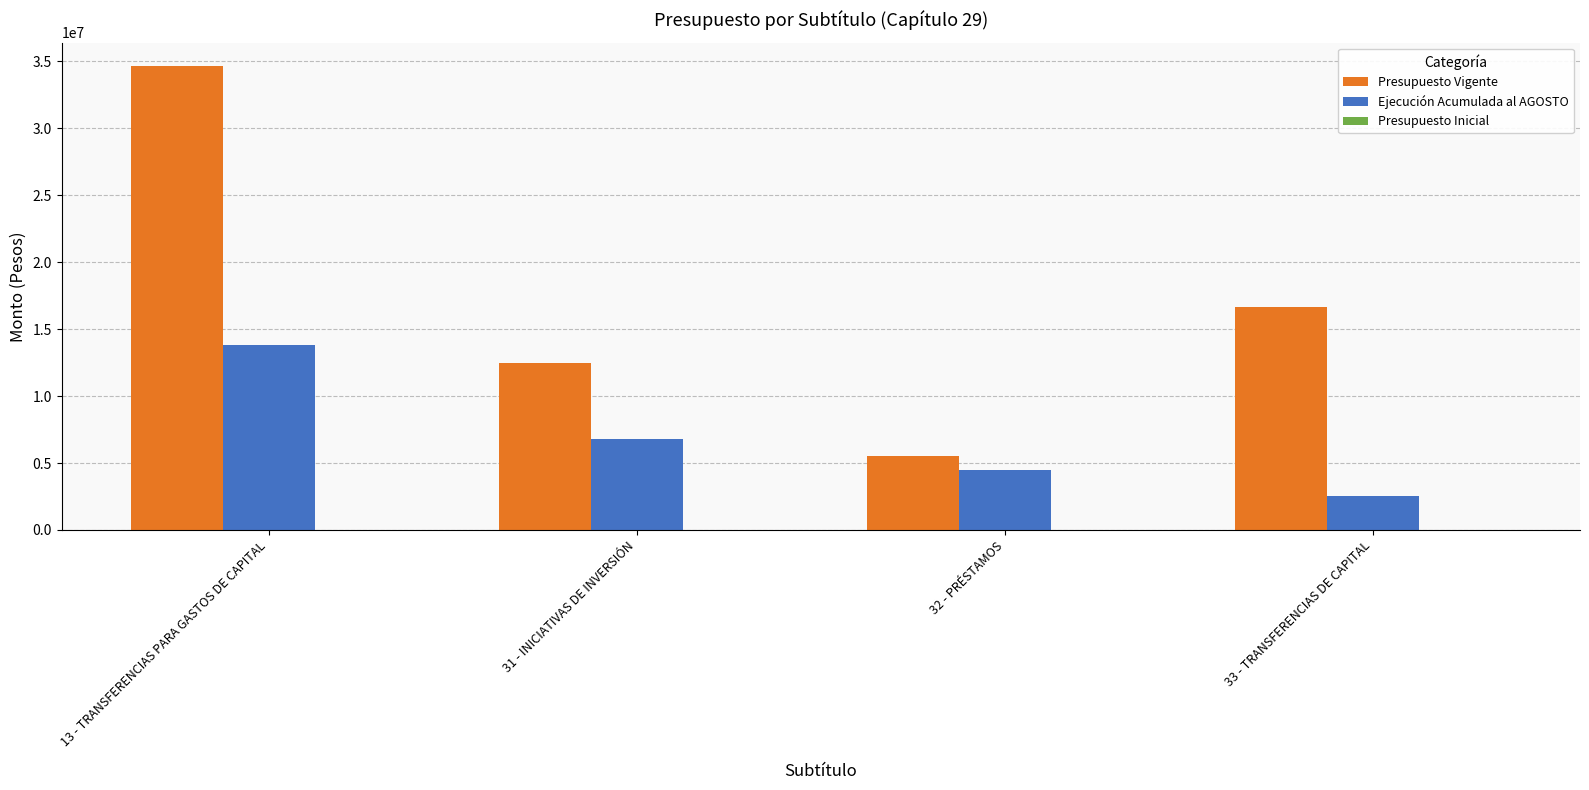

How many Ejecución Acumulada al AGOSTO values are between 4444096 and 13828835?

3